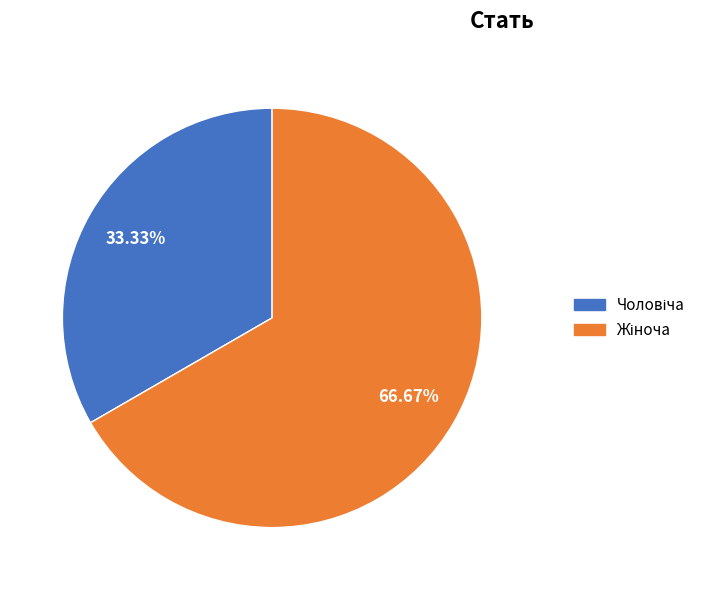

Does any single category account for the majority?

Yes